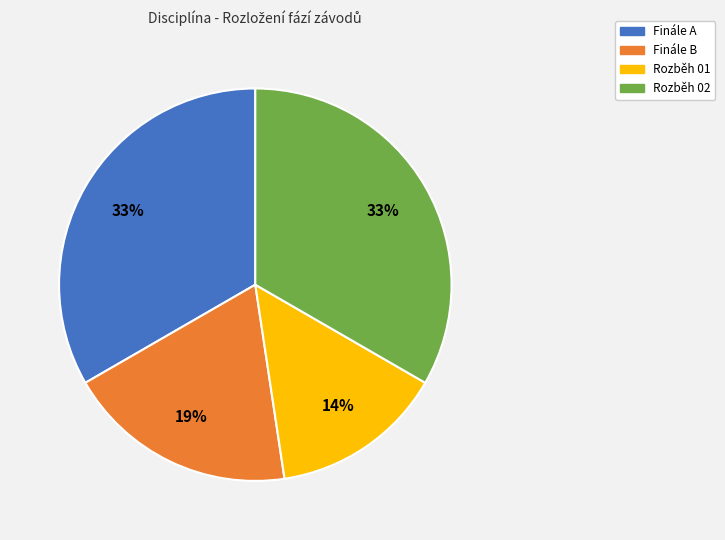

What is the smallest slice in the pie chart?

Rozběh 01